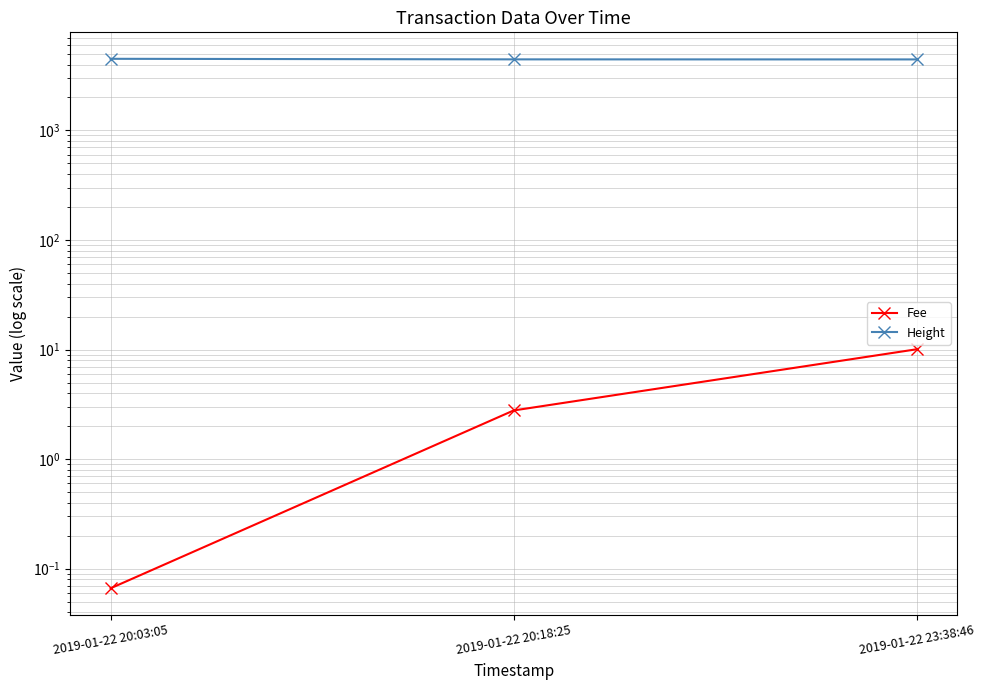

List the labels in order of Fee value, largest first.

2019-01-22 23:38:46, 2019-01-22 20:18:25, 2019-01-22 20:03:05